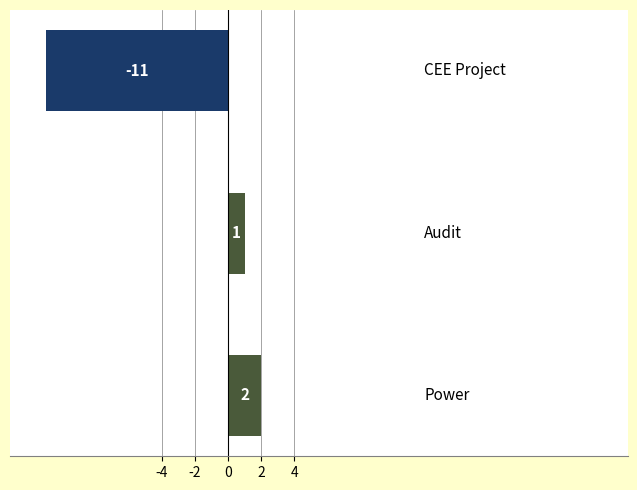

How many categories are shown in the chart?

3